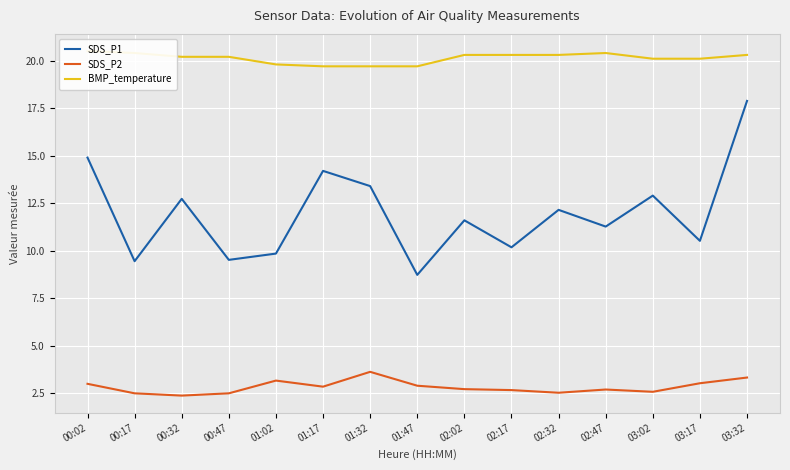

Where does the SDS_P1 series first go above 11?

00:02